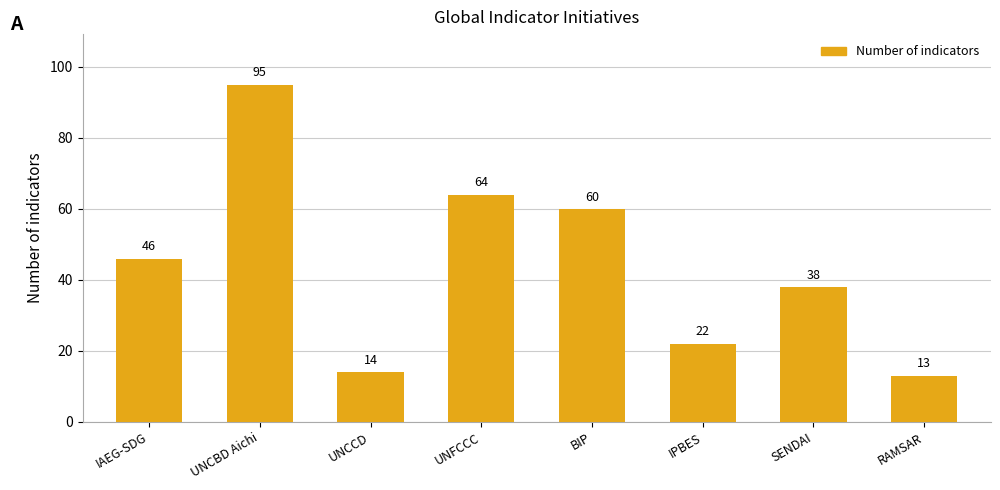

What is the label of the 7th bar from the right?

UNCBD Aichi